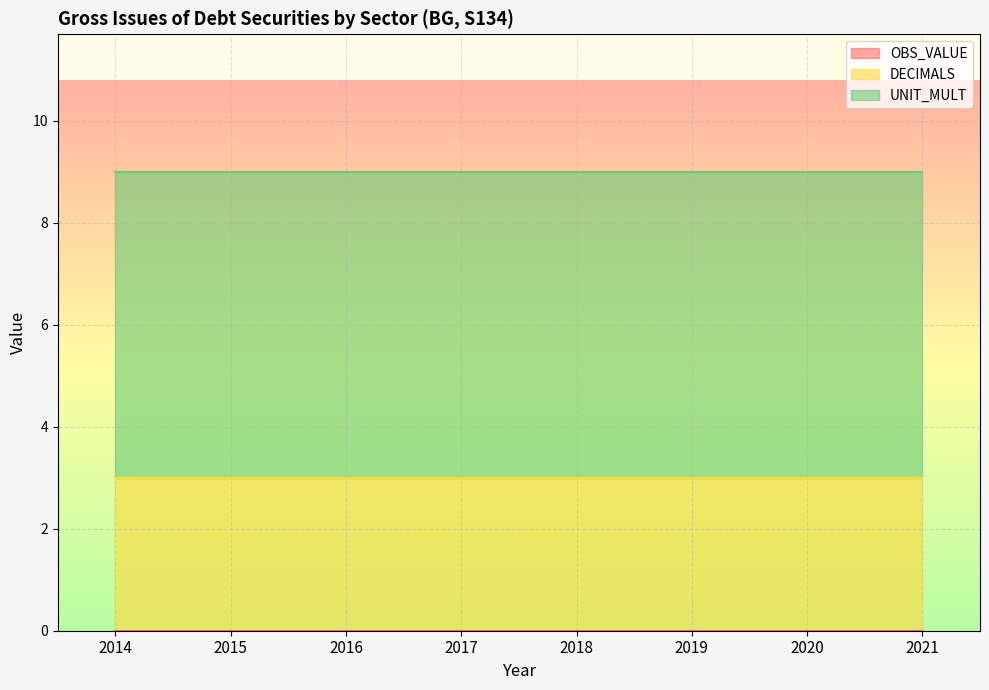

What is the total value across all series at 2018?

9